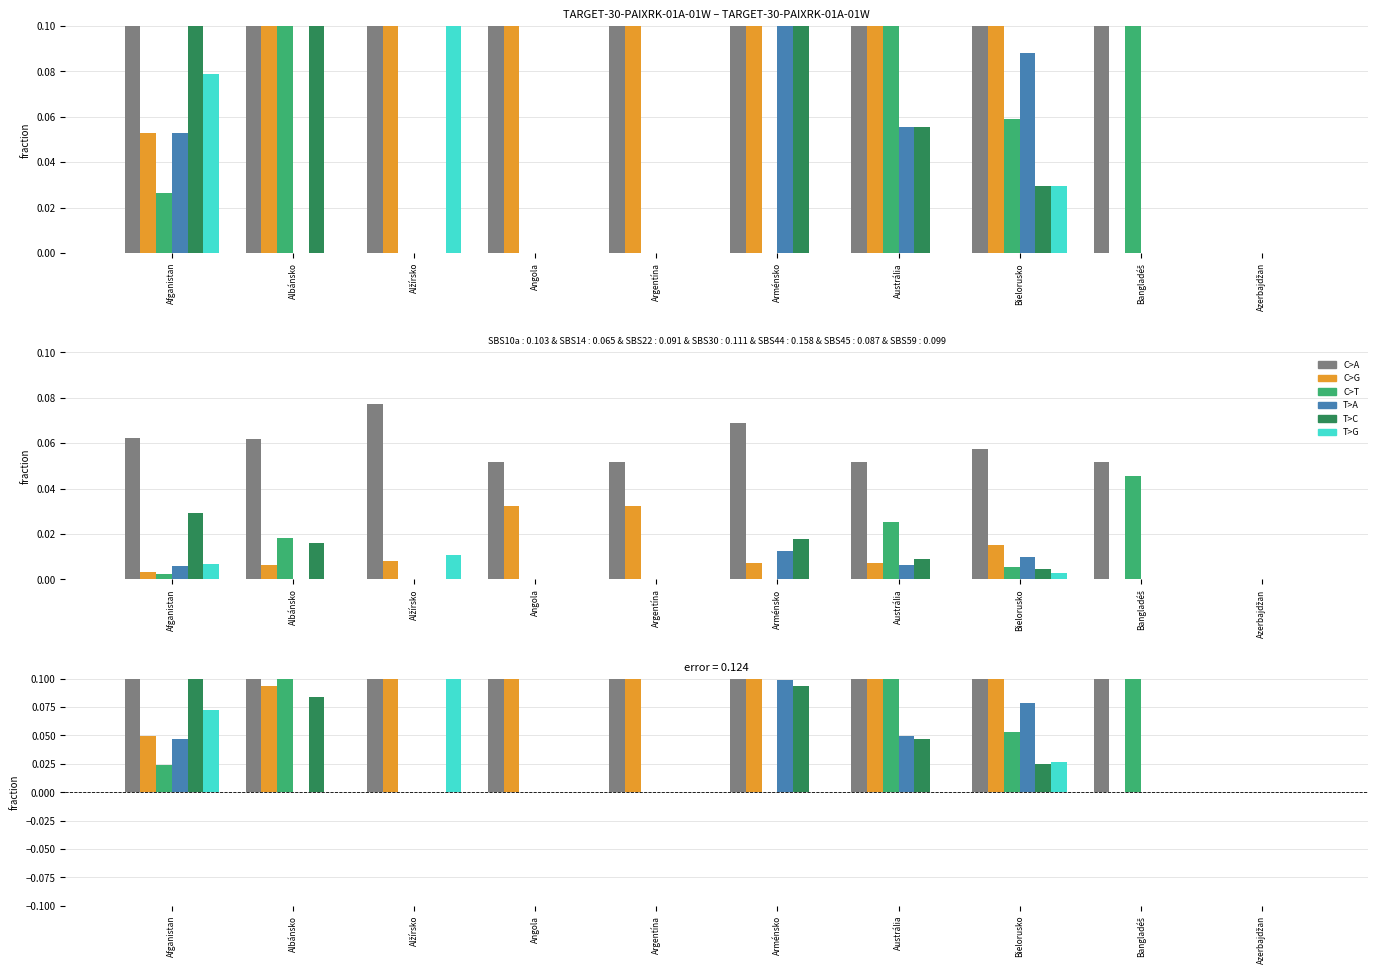

Is it true that C>G equals 0.0 at Albánsko?

False